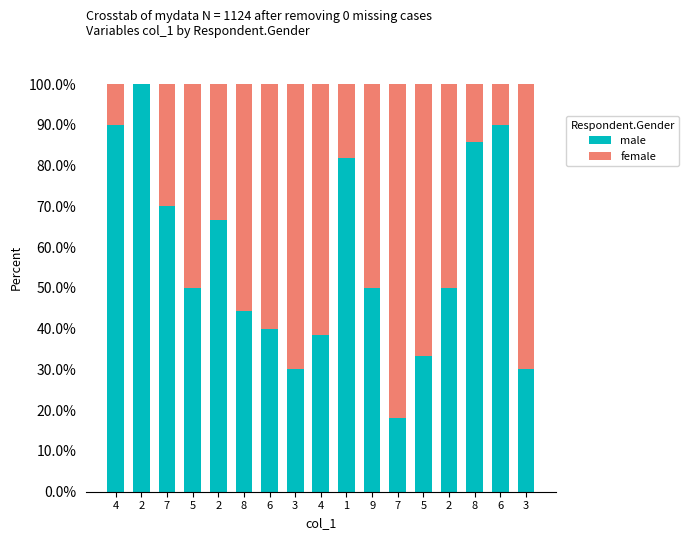

At which category is the sum across all series the highest?

4